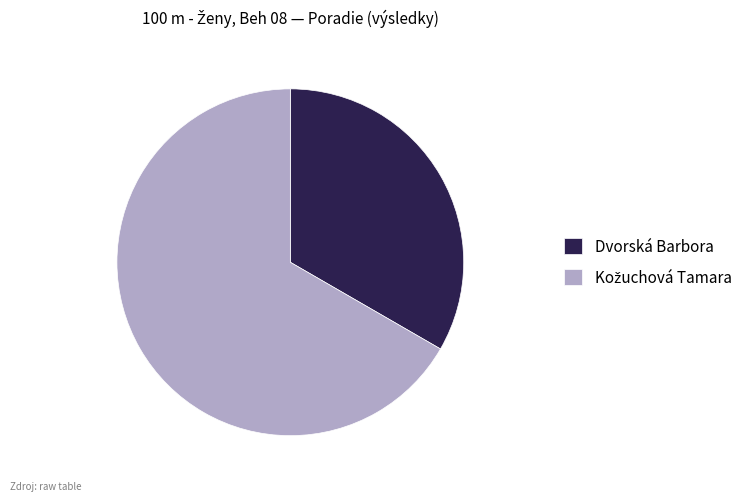

The Dvorská Barbora slice represents 33% of the pie. True or false?

True